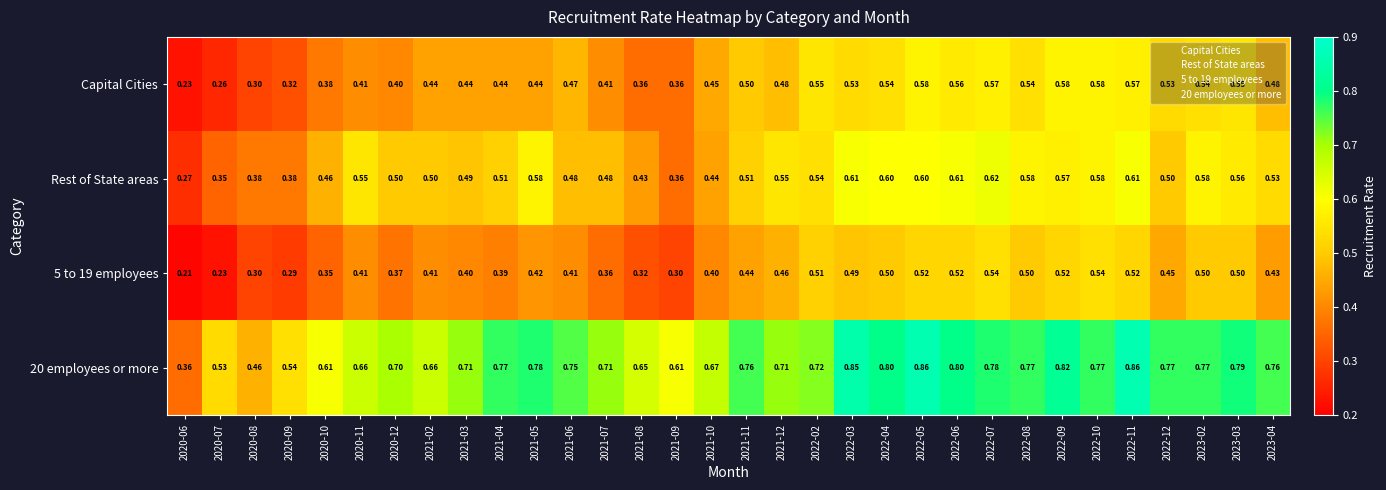

Is the value of 5 to 19 employees at 2021-05 greater than the value of 20 employees or more at 2022-03?

No